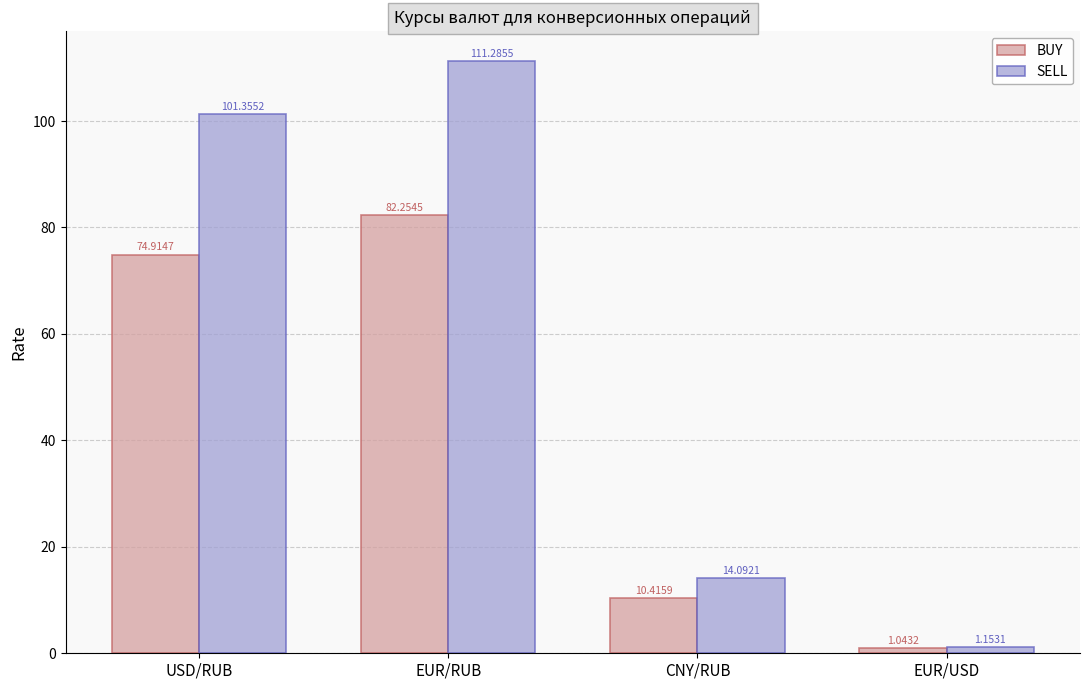

What is the spread (max minus min) of values at CNY/RUB?

3.7